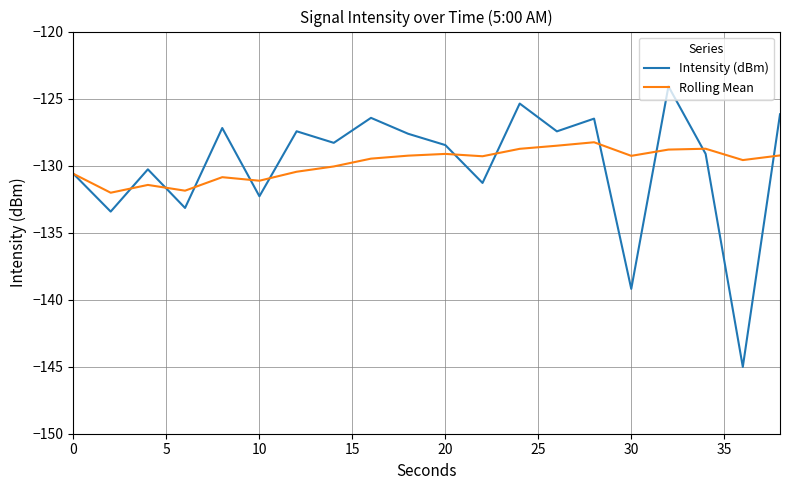

Which series has the largest range (max minus min)?

Intensity (dBm)